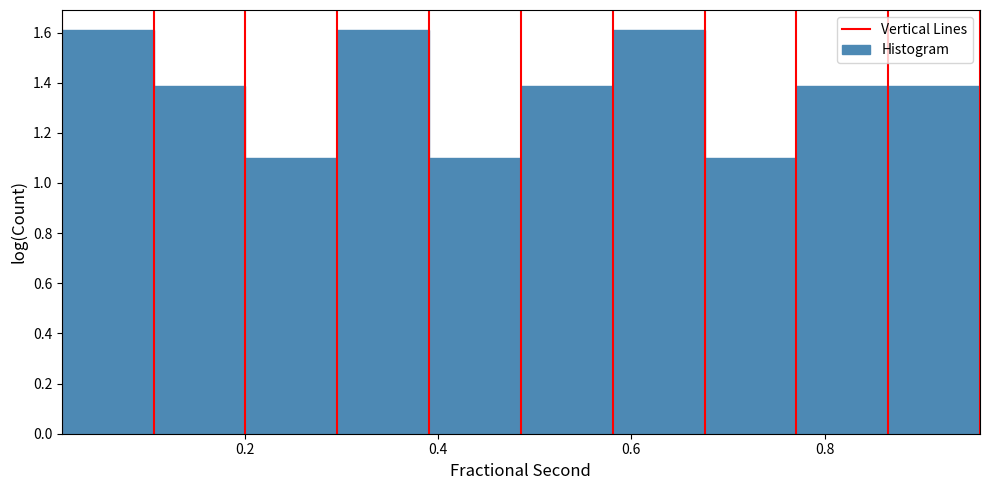

Reading left to right, list every bar in this chart as the range it spans on the x-axis followed by its height. Neither the bar edges nor the heights are printed on the chart, so give them approximately, as read against the axes.

0.02 to 0.10: 1.60
0.10 to 0.20: 1.38
0.20 to 0.30: 1.10
0.30 to 0.40: 1.60
0.40 to 0.48: 1.10
0.48 to 0.58: 1.38
0.58 to 0.68: 1.60
0.68 to 0.78: 1.10
0.78 to 0.86: 1.38
0.86 to 0.96: 1.38